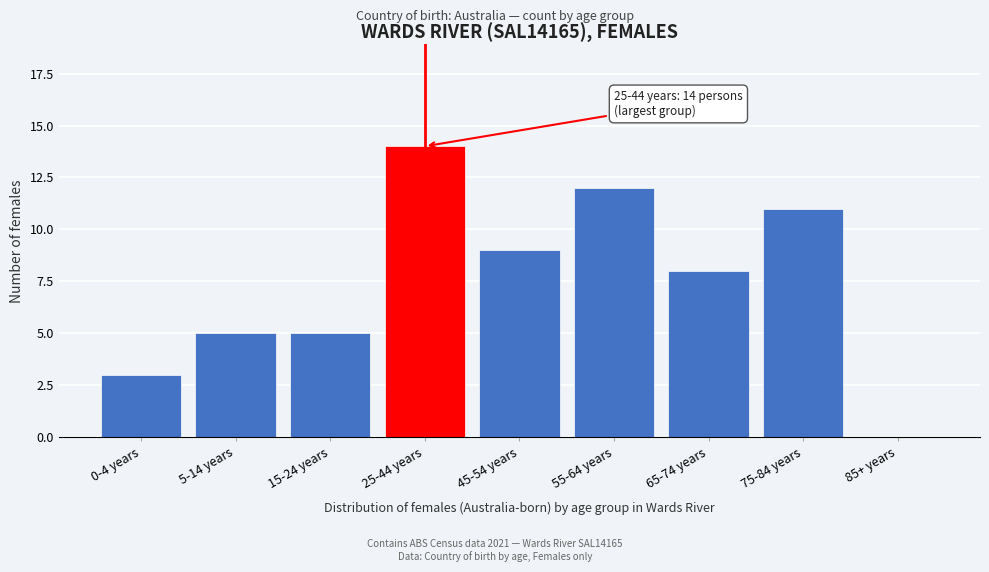

Reading left to right, transcribe all the data shown in this chart.

0-4 years=3	5-14 years=5	15-24 years=5	25-44 years=14	45-54 years=9	55-64 years=12	65-74 years=8	75-84 years=11	85+ years=0